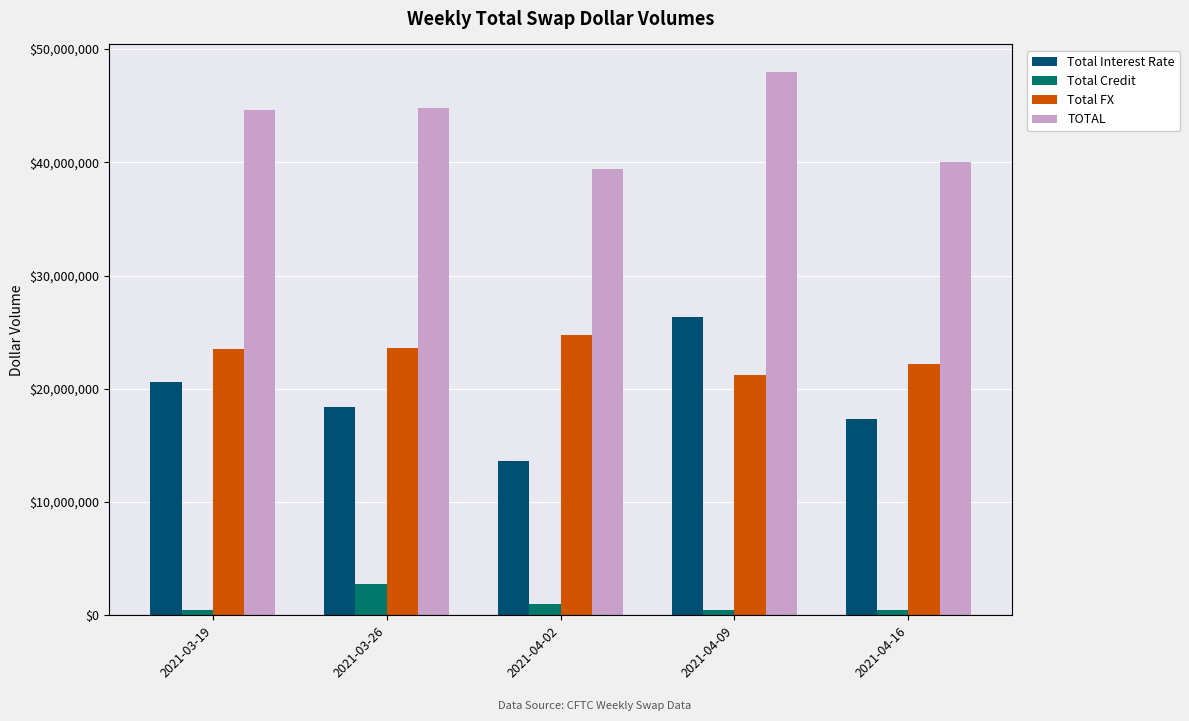

At how many categories does at least one series exceed 44233652?

3